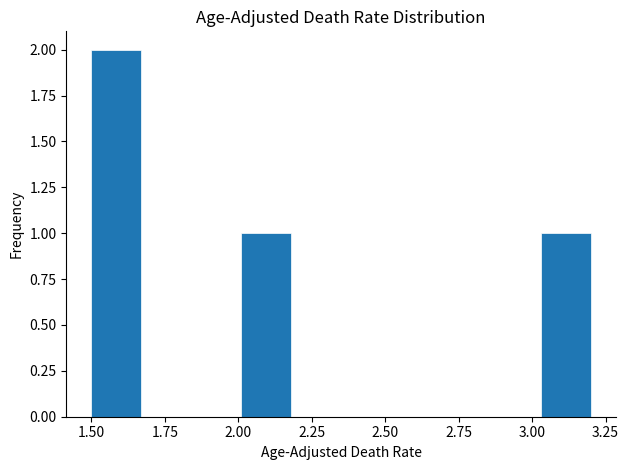

Around what value on the x-axis is the tallest bar? Give the approximate position of its centre, as read against the axis.

1.60